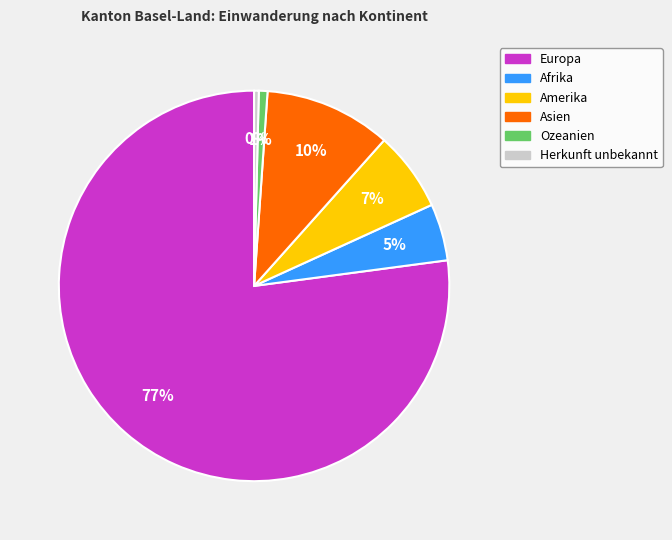

How many segments does this pie chart have?

6